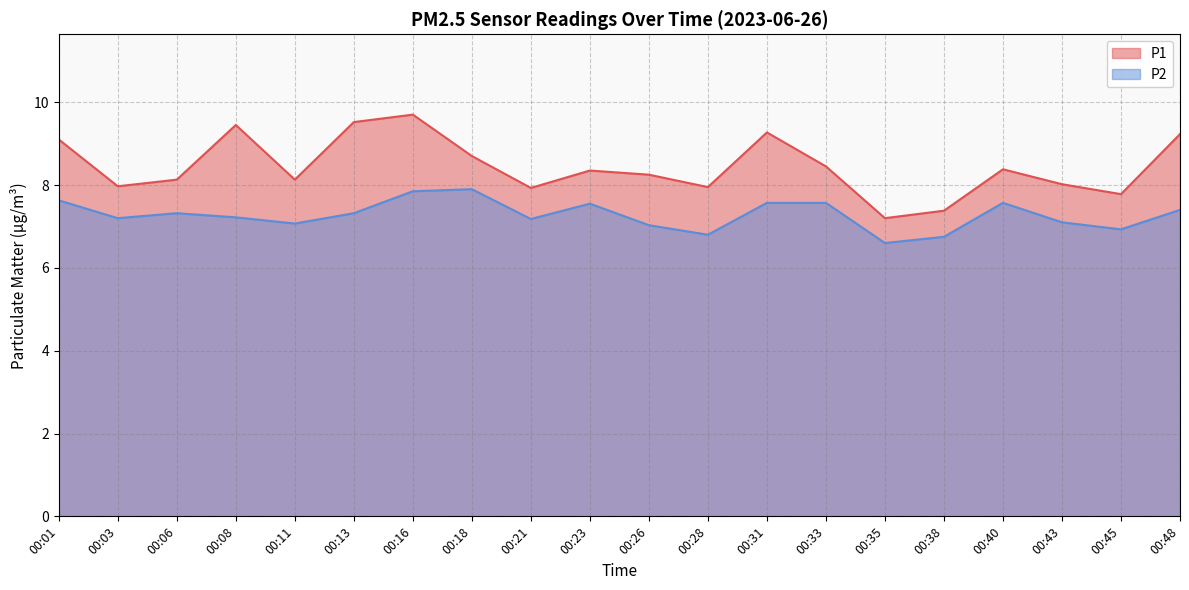

What is the difference between the P2 values at 00:03 and 00:43?

0.1